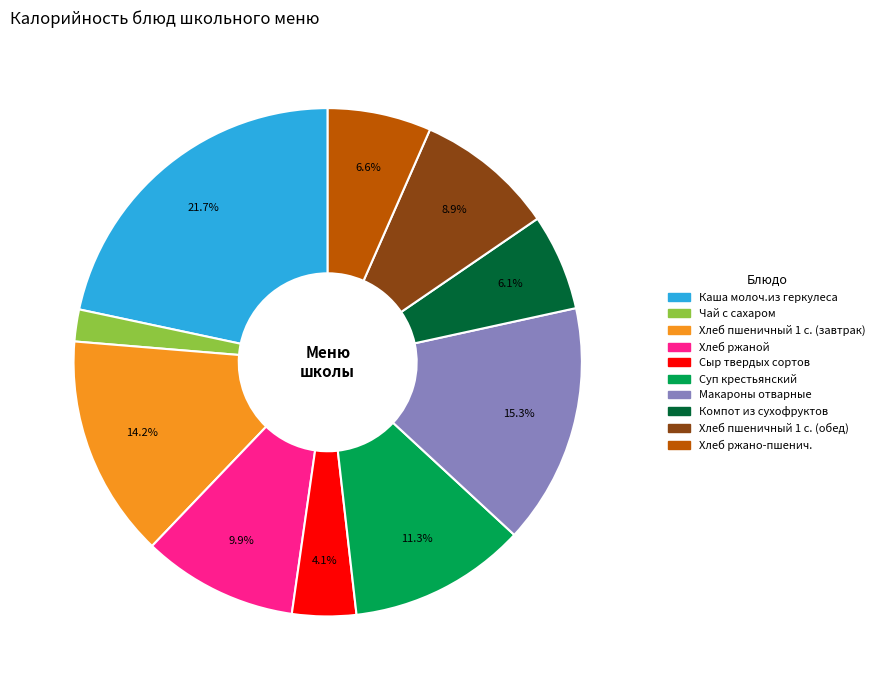

Is there a majority slice in this chart?

No